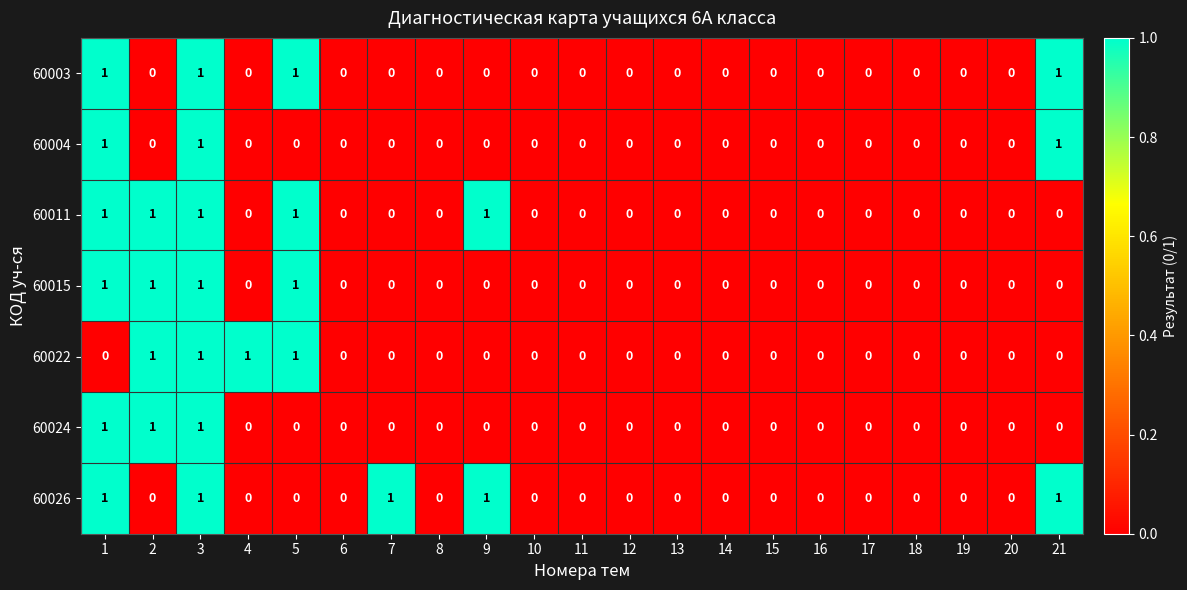

Is the value of 60015 at 5 greater than the value of 60026 at 11?

Yes